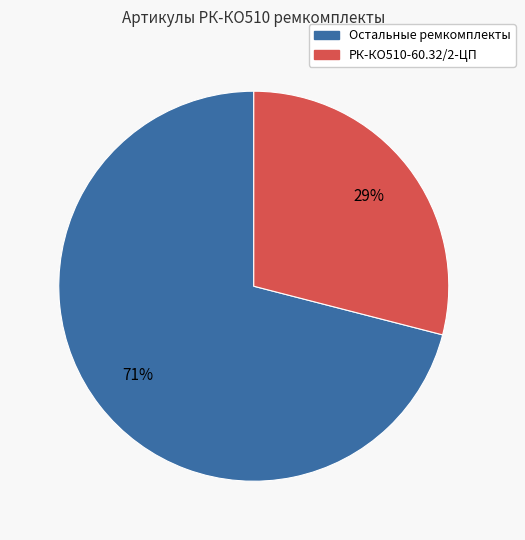

Is there a majority slice in this chart?

Yes